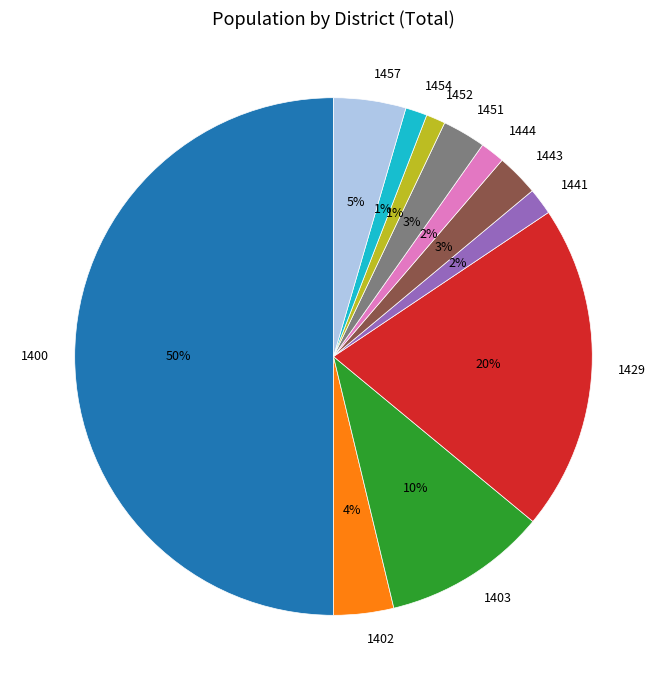

What is the largest slice in the pie chart?

1400